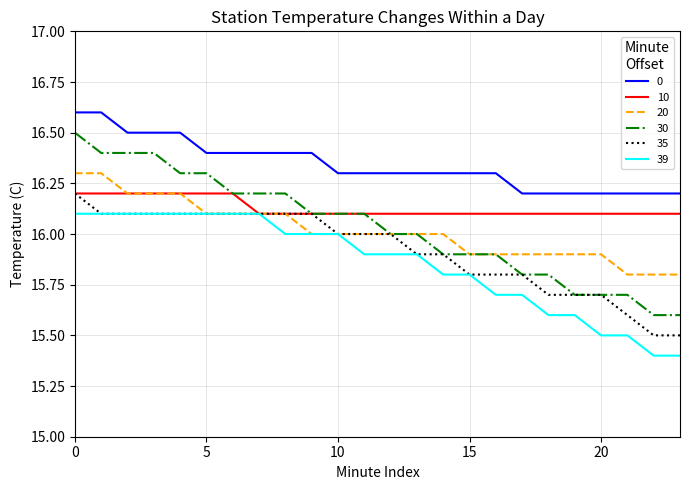

What is the lowest value of the 30 series?

15.6